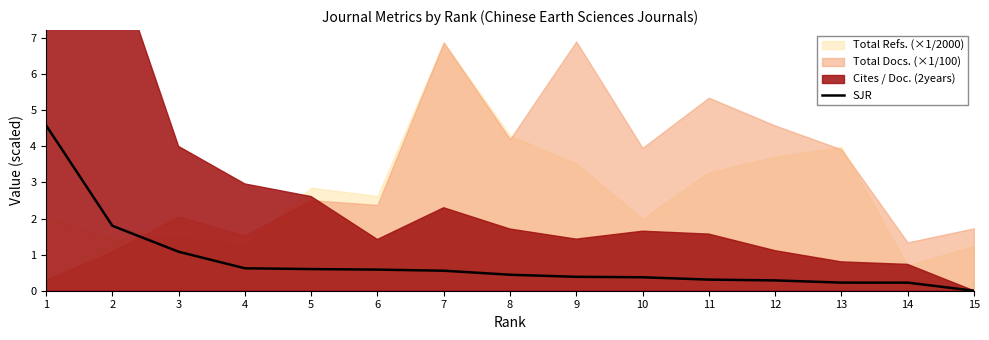

Where is the data nearest to the value 2?

2